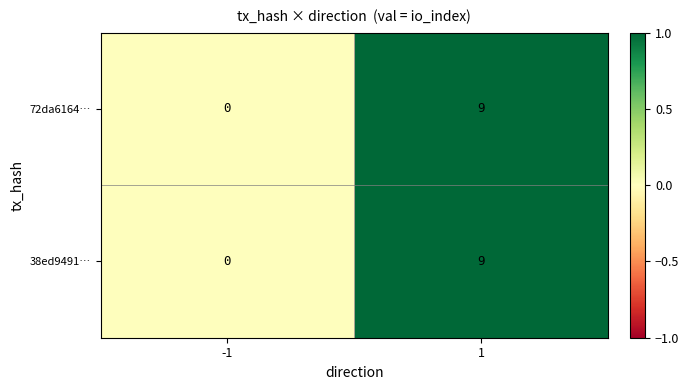

Reading right to left, extract all data points from this chart.

72da6164…: 1=9	-1=0
38ed9491…: 1=9	-1=0